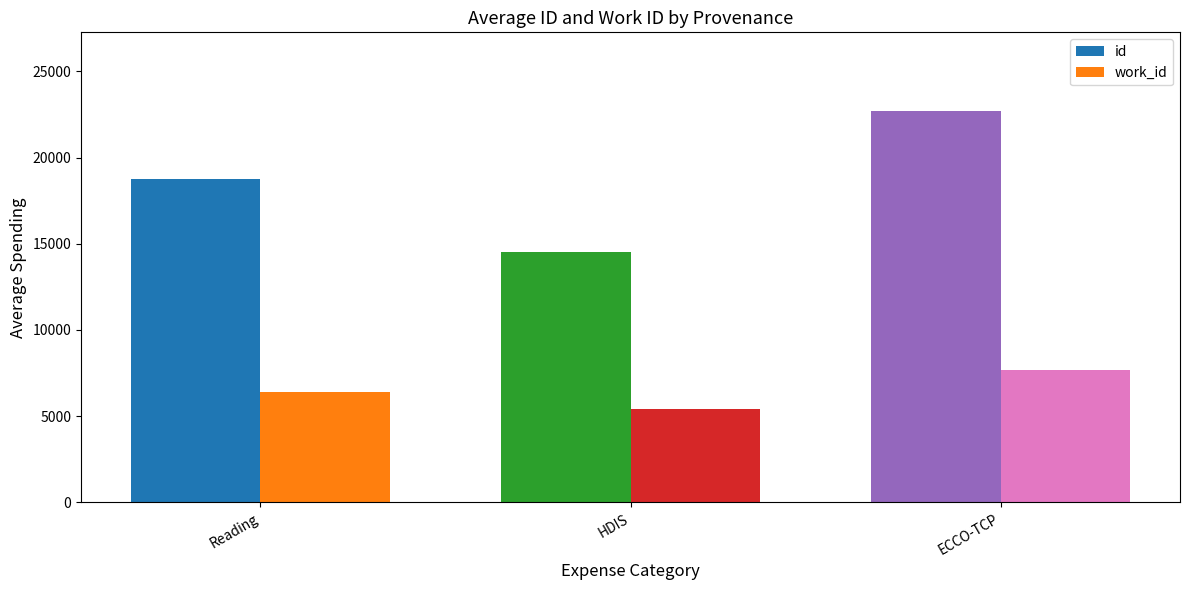

Between Reading and HDIS, which series saw the biggest shift?

id